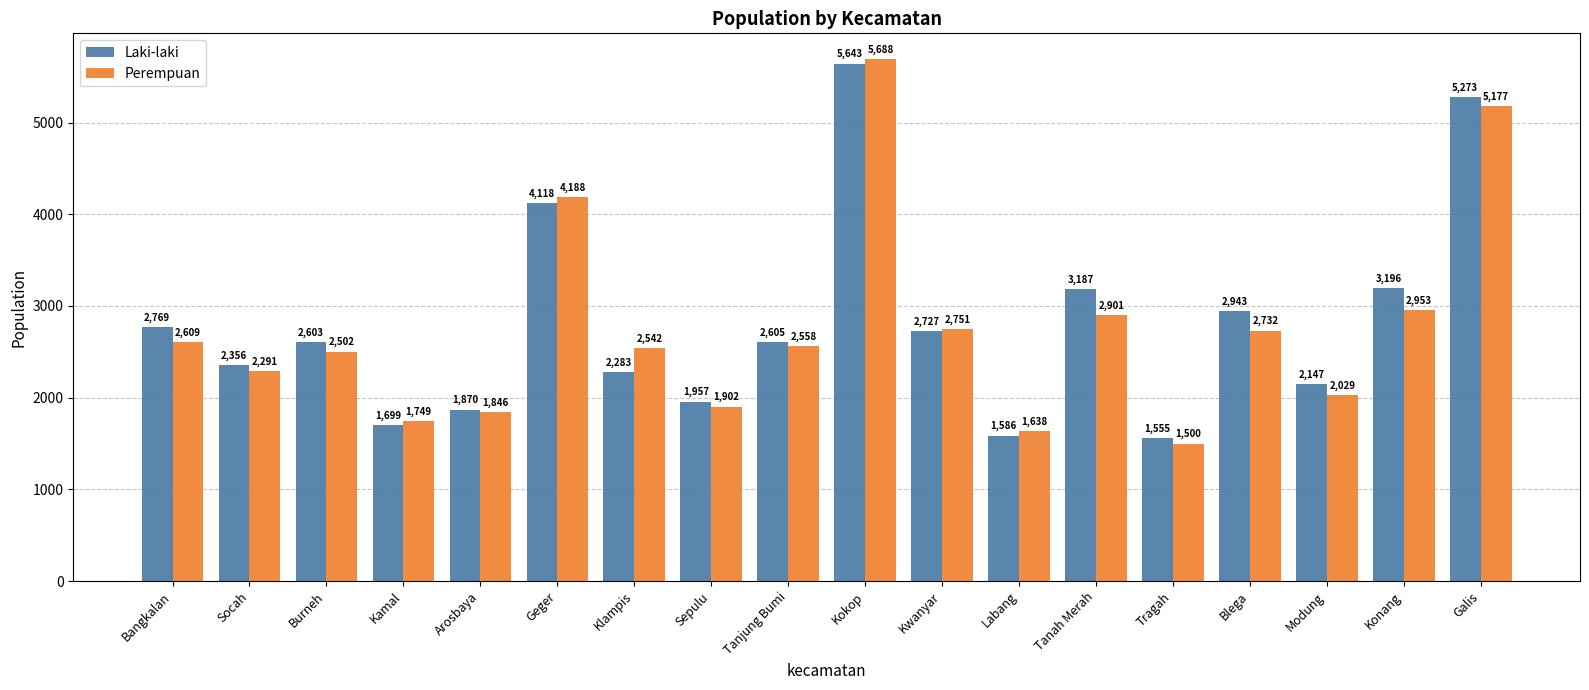

What is the greatest value displayed?

5688